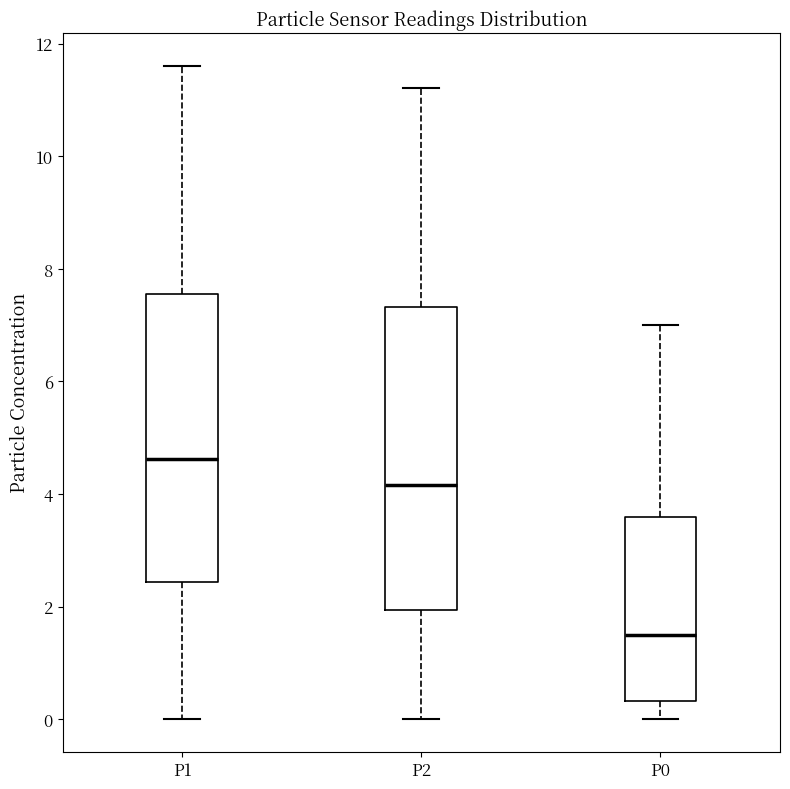

Comparing the boxes themselves (not the whiskers), which one is the tallest?

P2